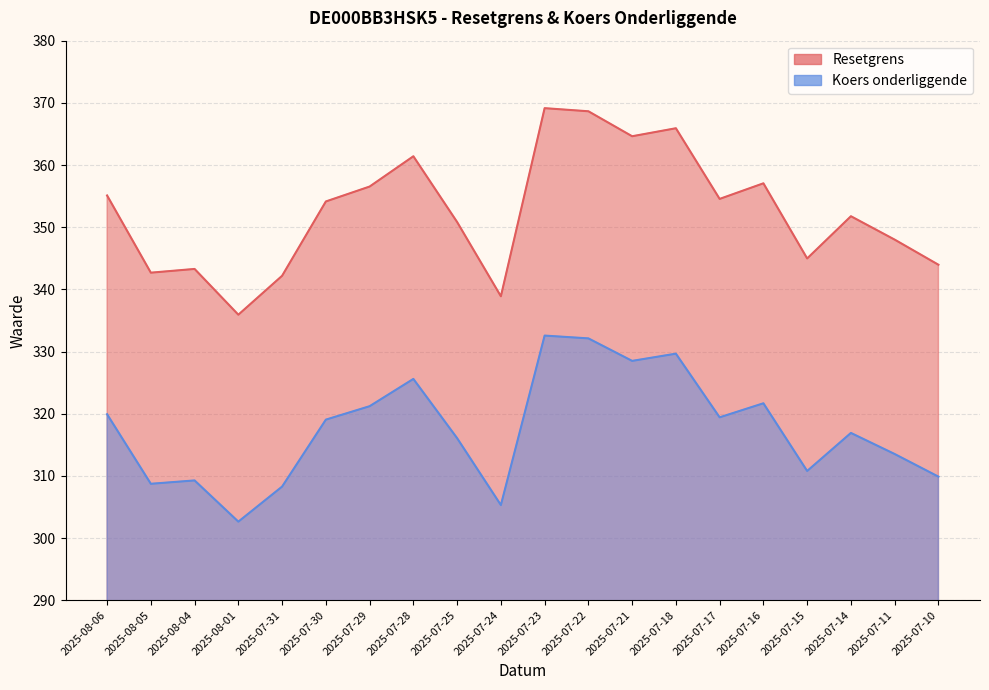

Is it true that Koers onderliggende equals 325.6 at 2025-07-28?

True